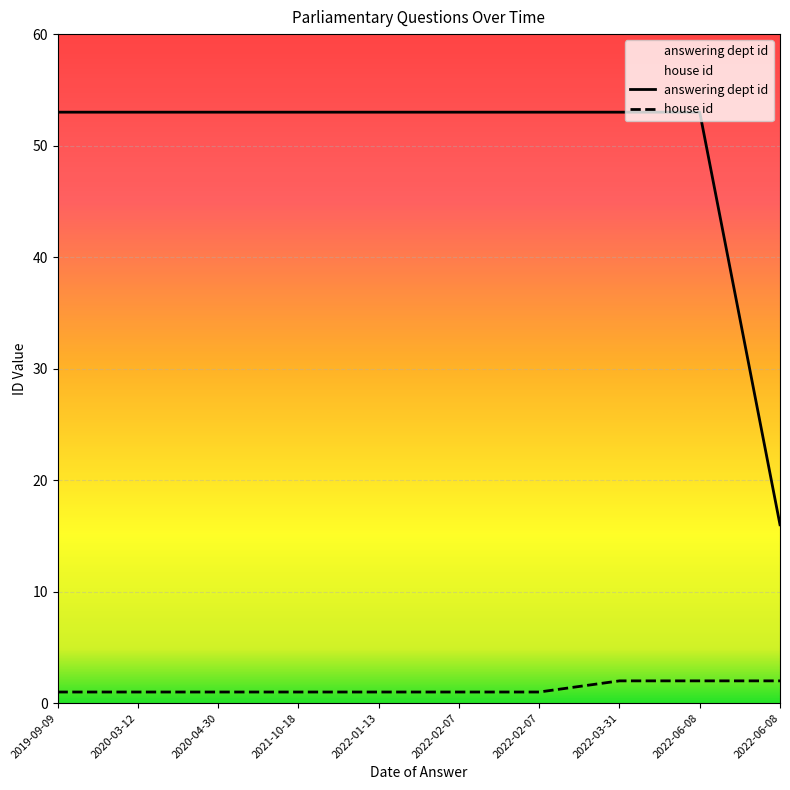

What is the value of the house id point at the 9th from the left?

2